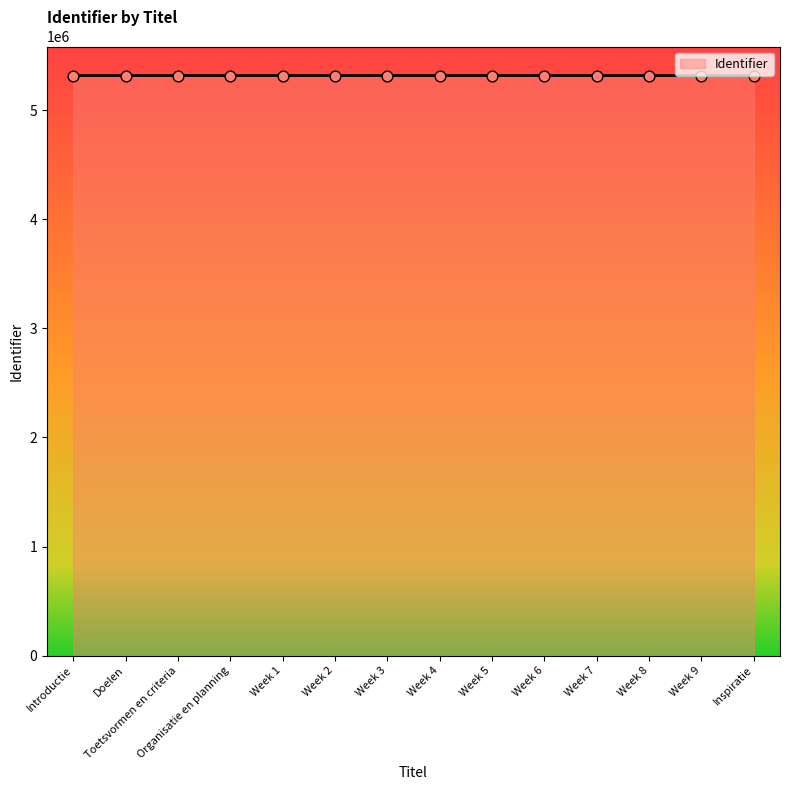

What is the change in value from Organisatie en planning to Week 9?

+17